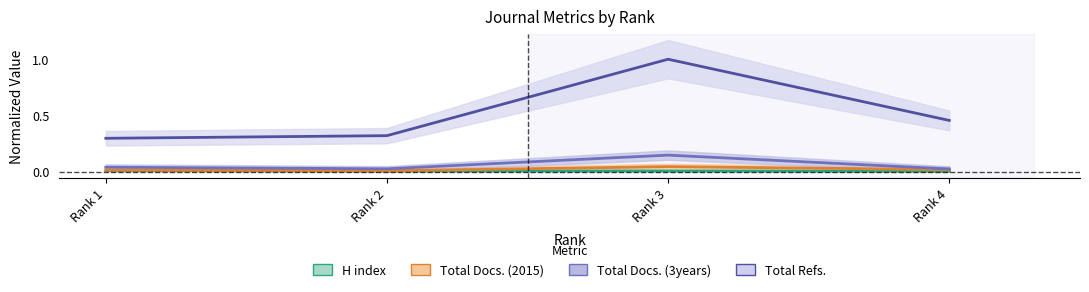

True or false: Total Docs. (3years) and Total Docs. (2015) cross at least once.

False